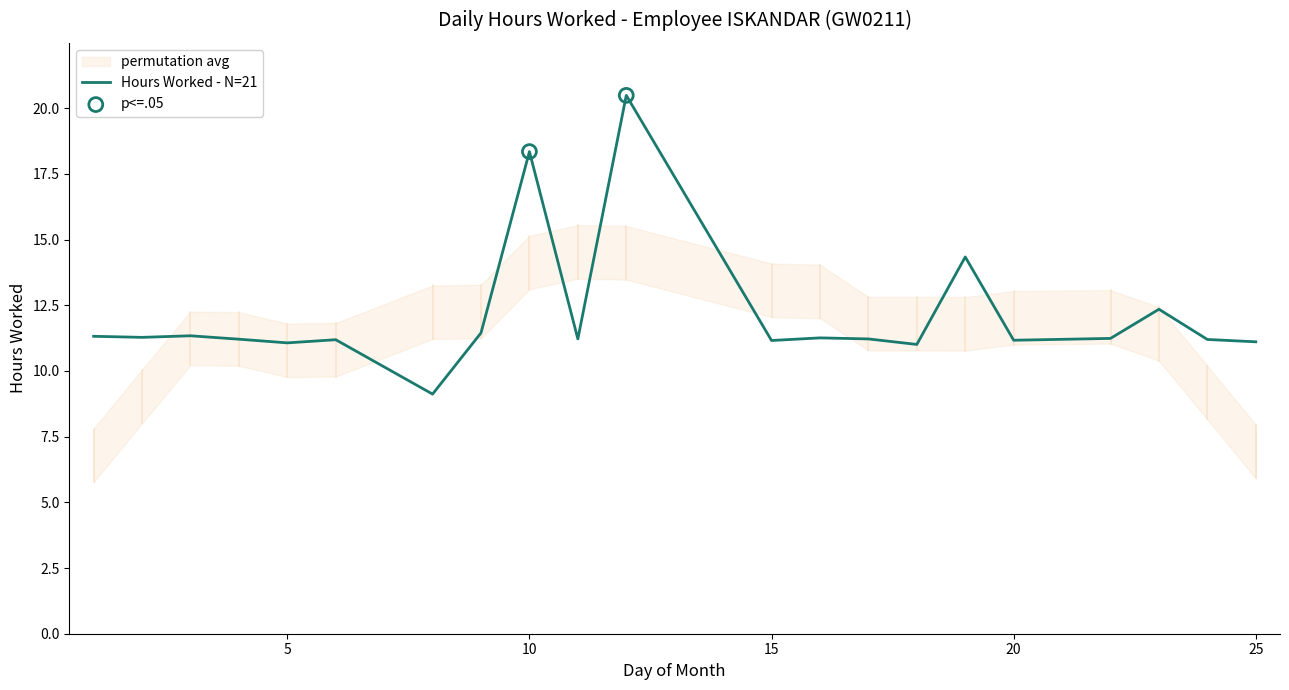

What is the change in value from 17 to 19?

+3.1